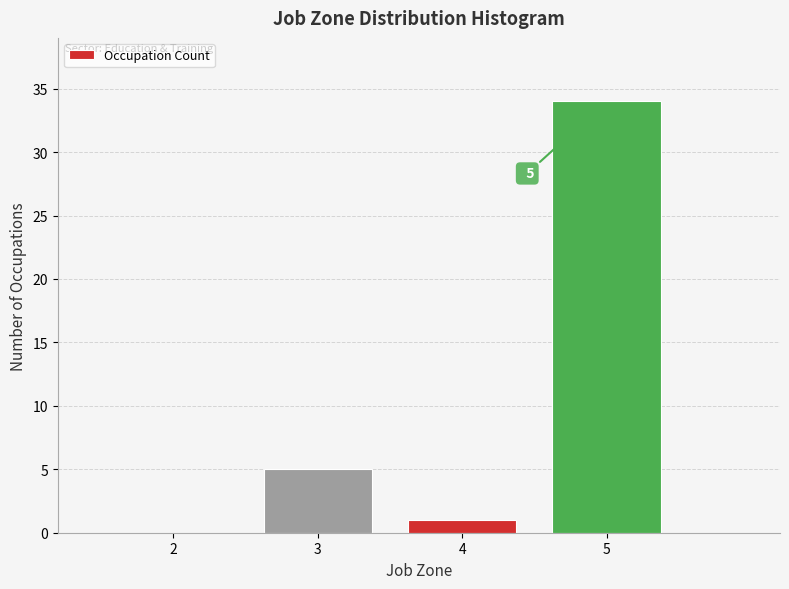

Reading right to left, transcribe all the data shown in this chart.

5=34	4=1	3=5	2=0